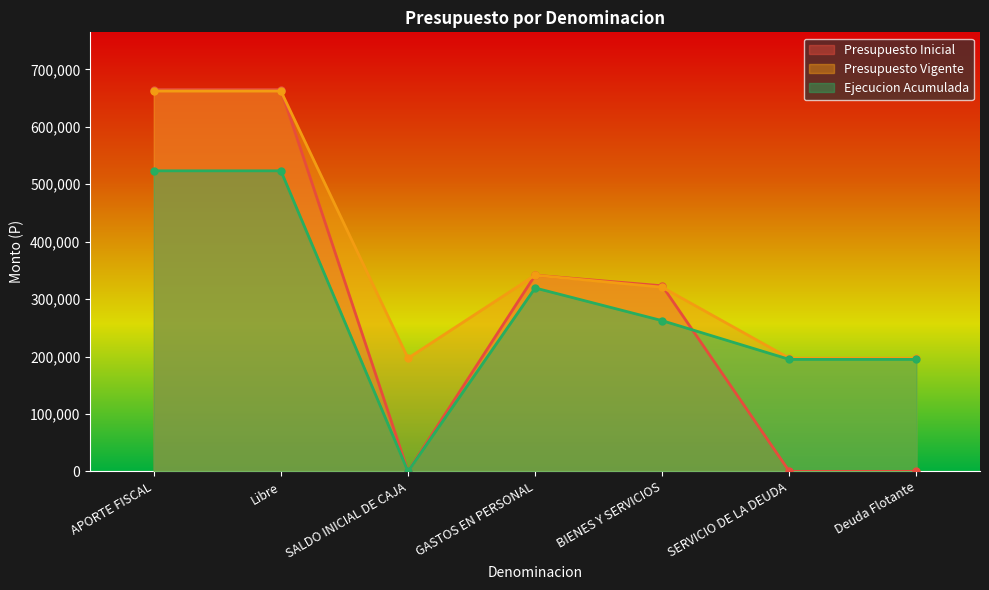

Between BIENES Y SERVICIOS and Deuda Flotante, which is larger?

BIENES Y SERVICIOS